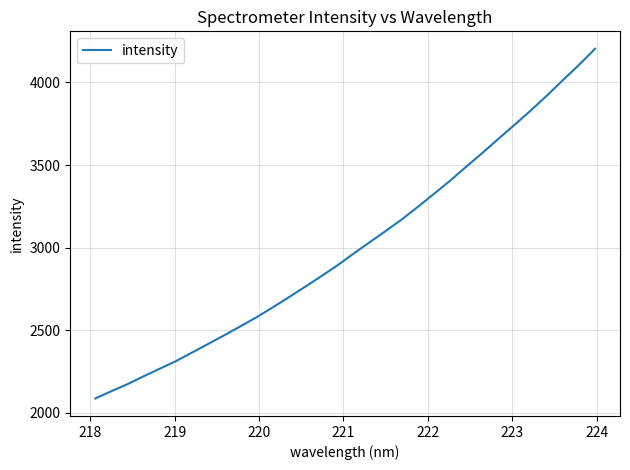

What is the difference between the maximum and minimum values?

2117.1